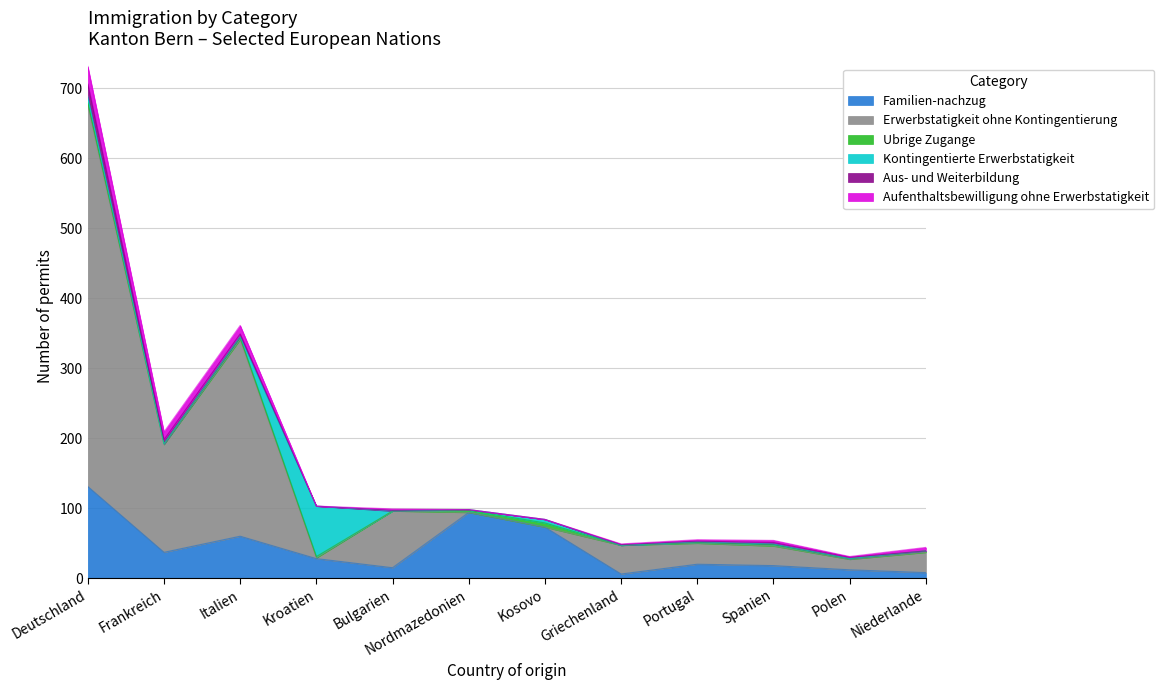

Between Kroatien and Kosovo, which series saw the biggest shift?

Kontingentierte Erwerbstatigkeit